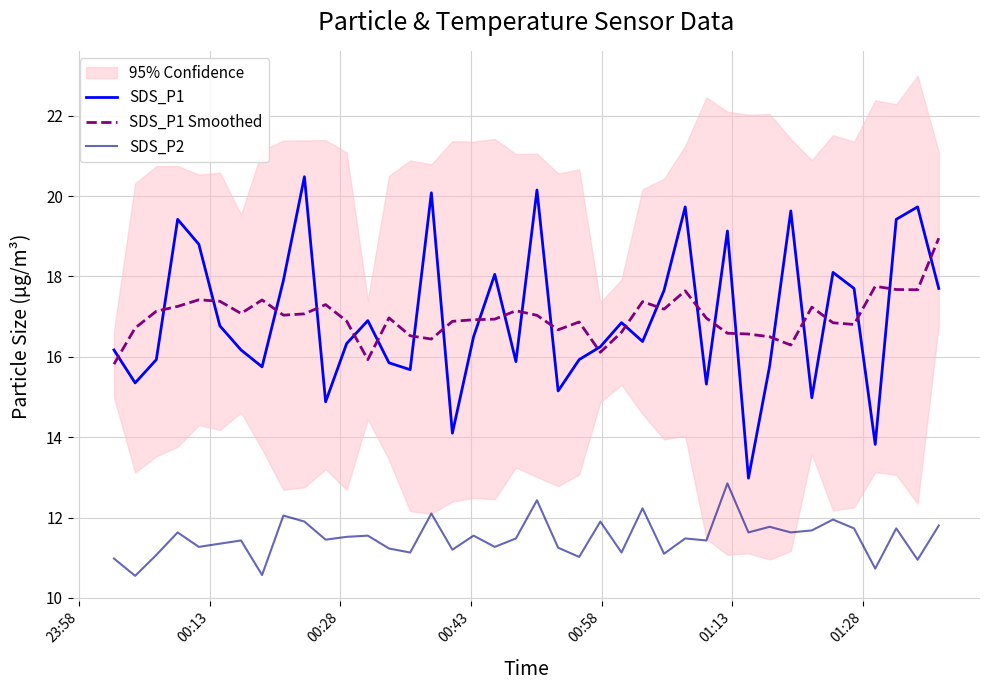

After their last crossing, which series has the higher values: SDS_P1 or SDS_P1 Smoothed?

SDS_P1 Smoothed